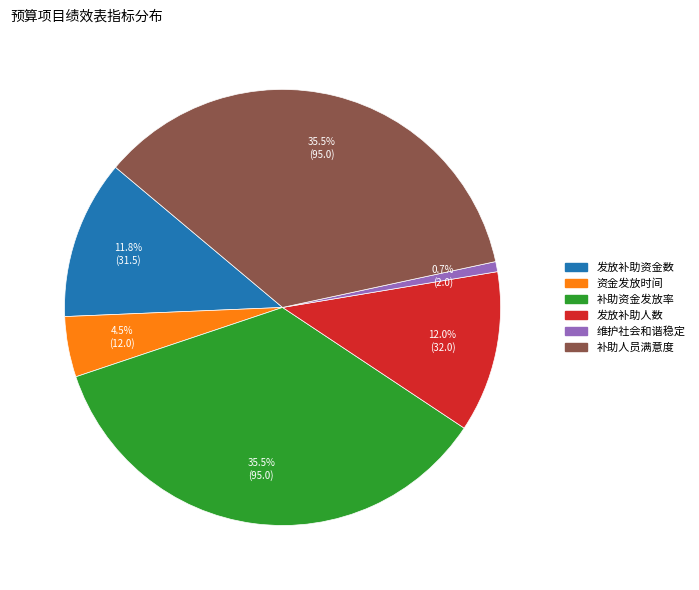

What percentage is NOT represented by 发放补助资金数?

88.2%